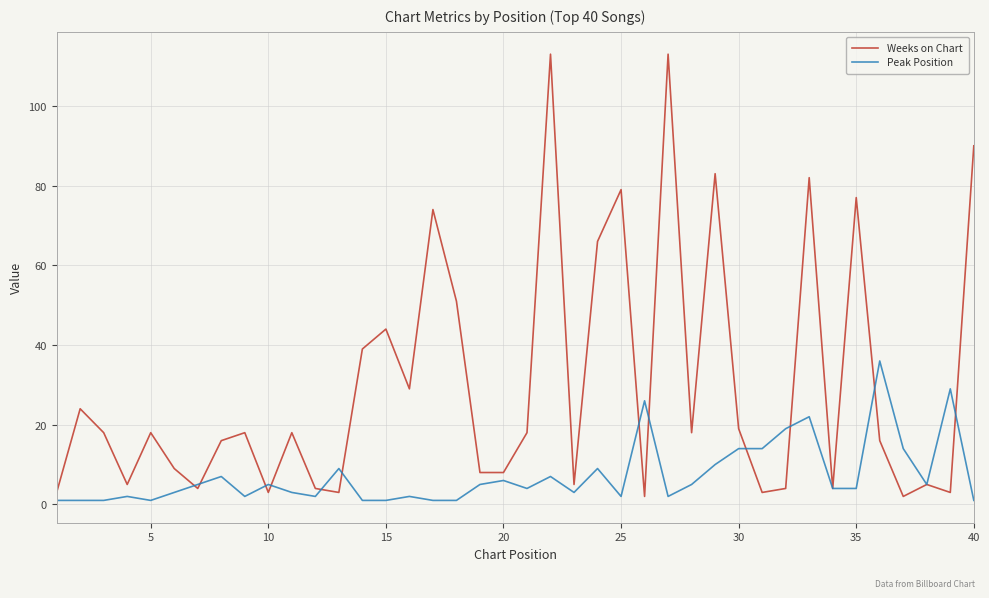

Rank the series by their average value, from highest to lowest.

Weeks on Chart, Peak Position